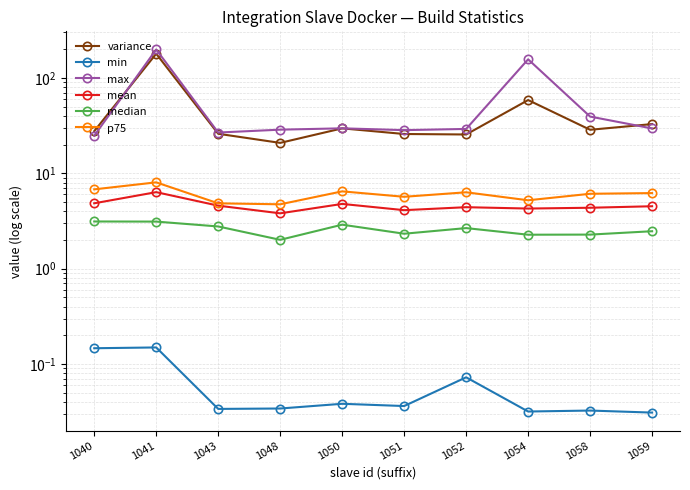

Is the value of min at 1054 greater than the value of mean at 1043?

No